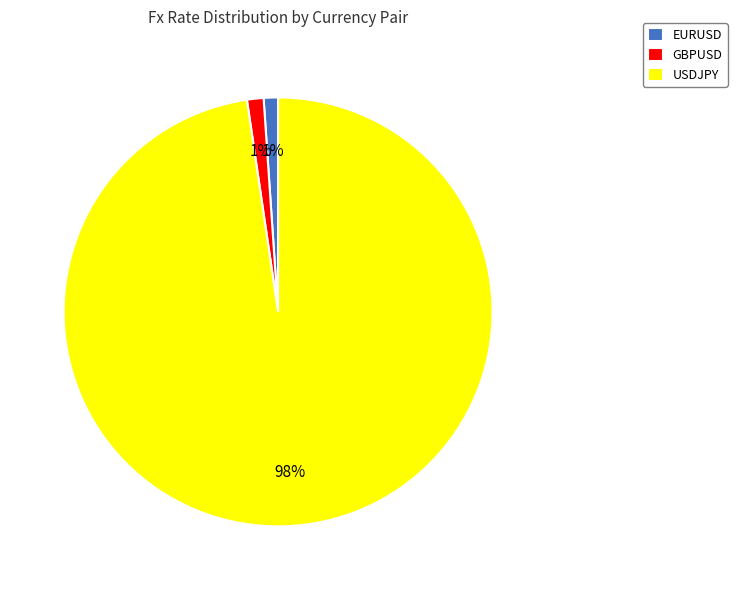

Does EURUSD represent more than half of the total?

No